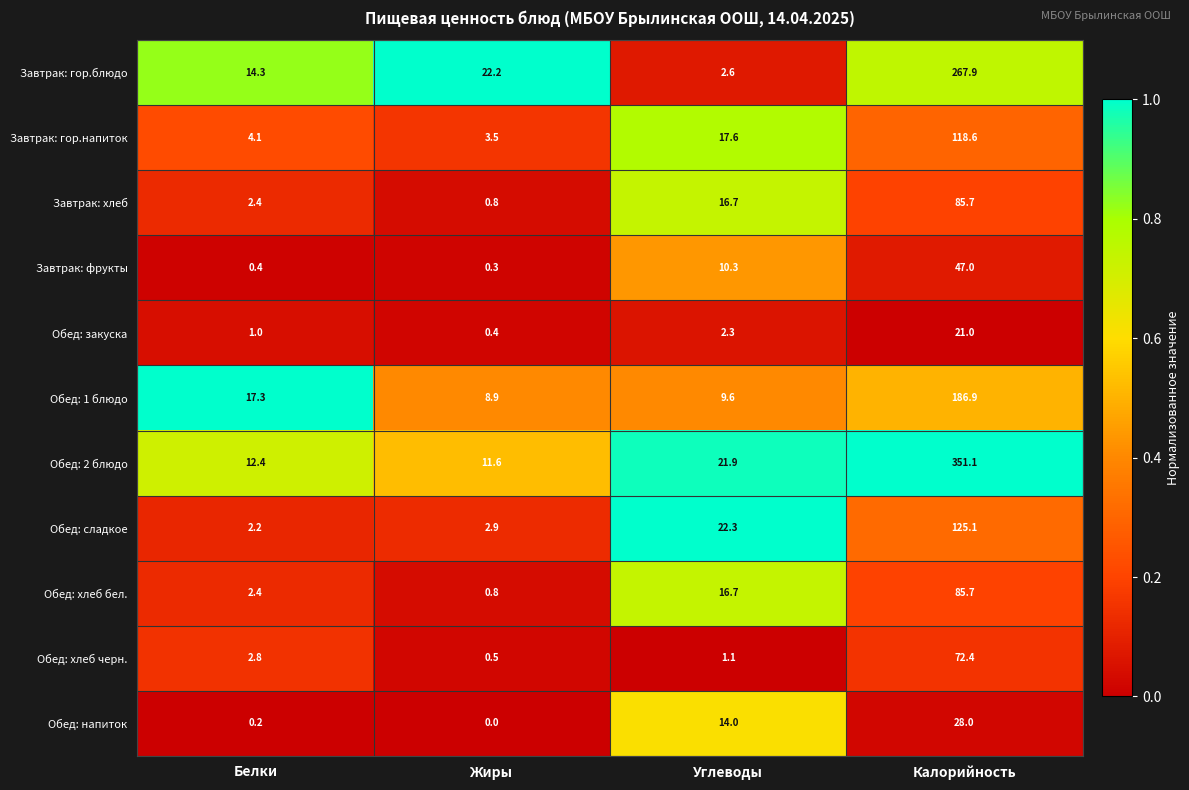

What is the greatest value displayed?

351.1